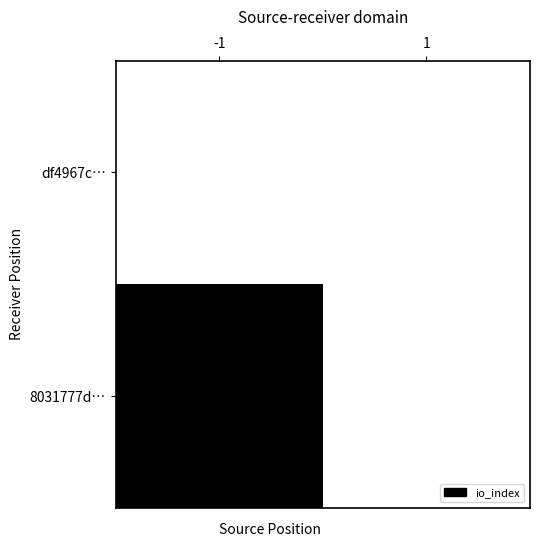

Which has a higher value, -1 or 1?

-1